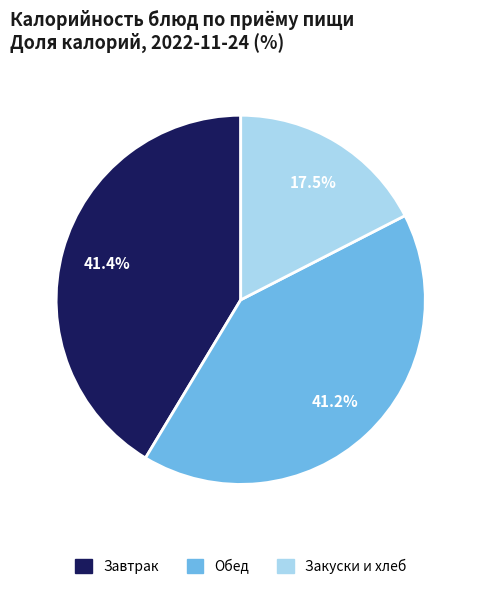

Is there any slice that represents more than half of the pie?

No